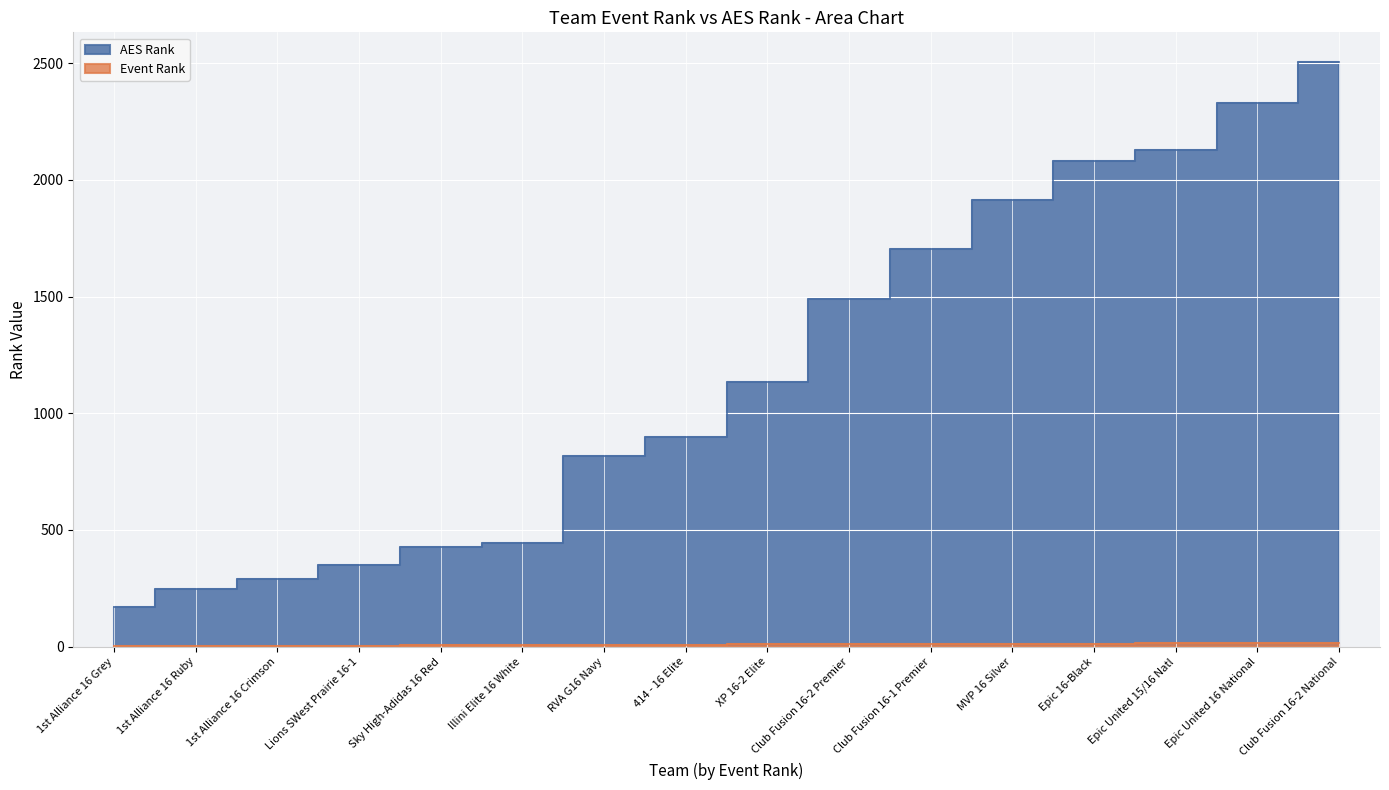

How many categories are shown in the chart?

16